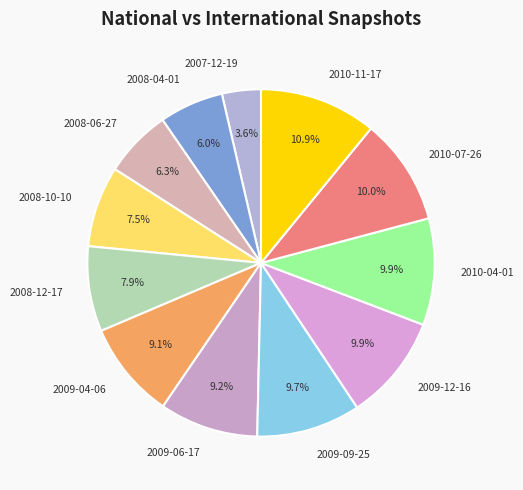

What portion of the pie excludes 2010-07-26?

90.0%